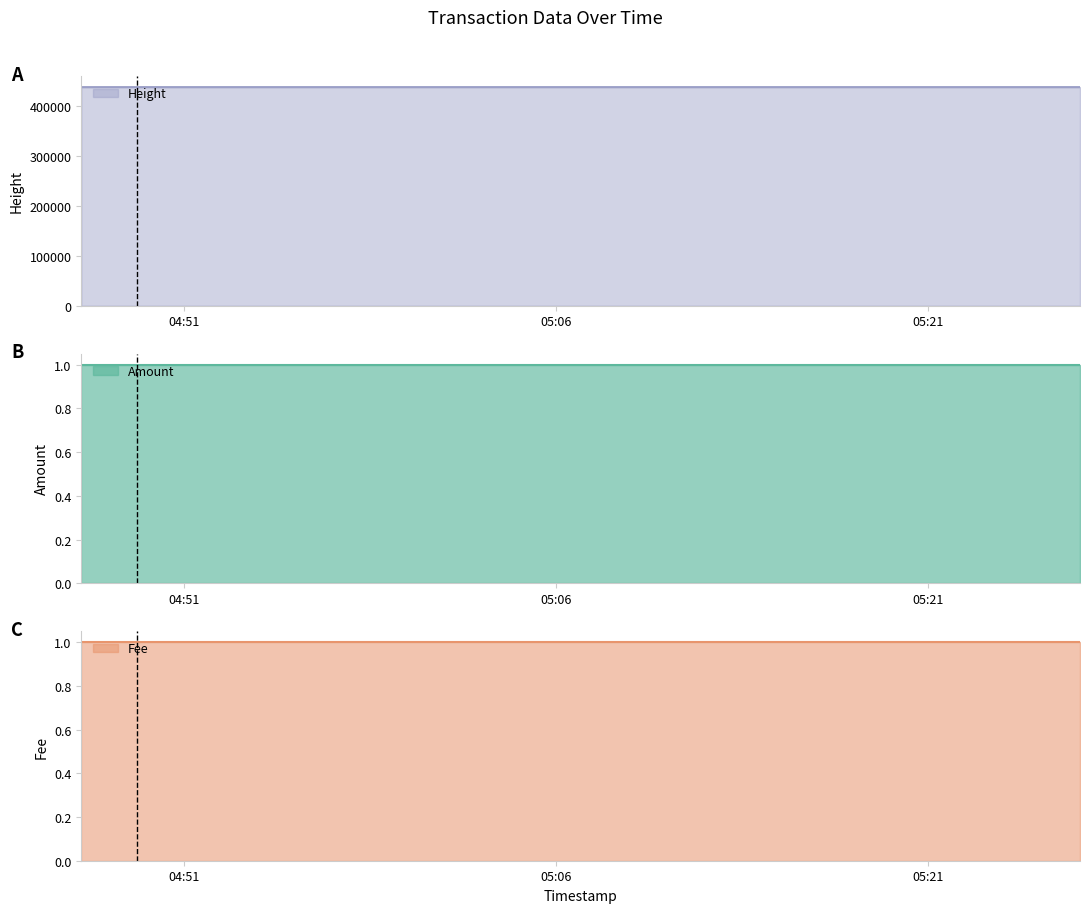

How many values in the Height series are below 438284?

1